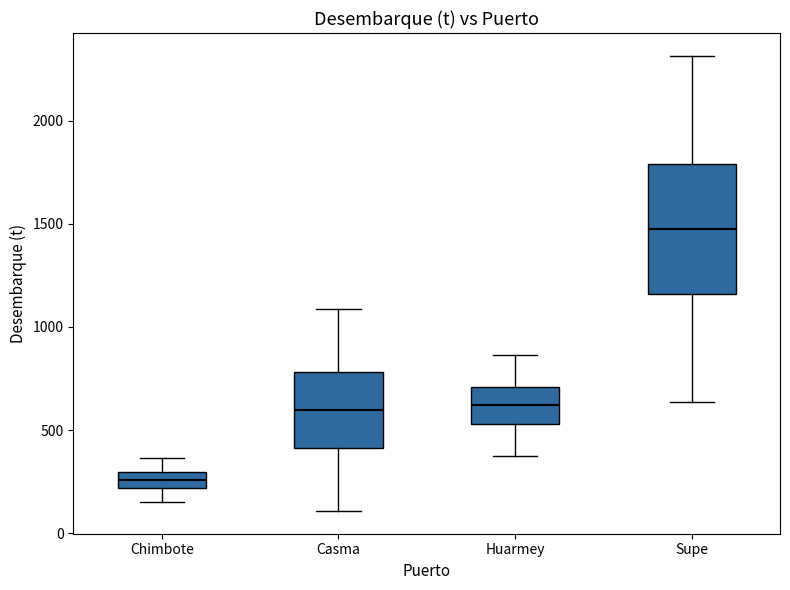

Reading left to right, transcribe this box plot: for each box, give where its median line is, the range the box spans, and where its two whiskers end, as read against the y-axis. The values are not printed on the chart, so give them approximately, as read against the axis.

Chimbote: median 250, box 200 to 300, whiskers 150 to 350
Casma: median 600, box 400 to 800, whiskers 100 to 1100
Huarmey: median 600, box 550 to 700, whiskers 350 to 850
Supe: median 1500, box 1150 to 1800, whiskers 650 to 2300